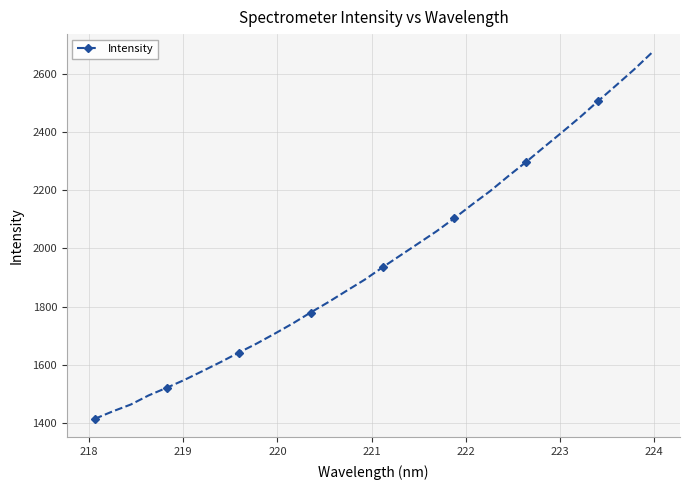

What is the value of the 28th point from the left?

2452.3